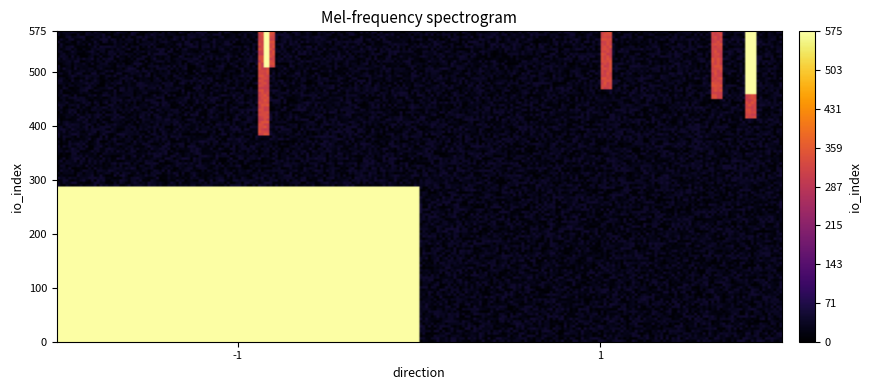

Which has a higher value, direction or io_index?

io_index